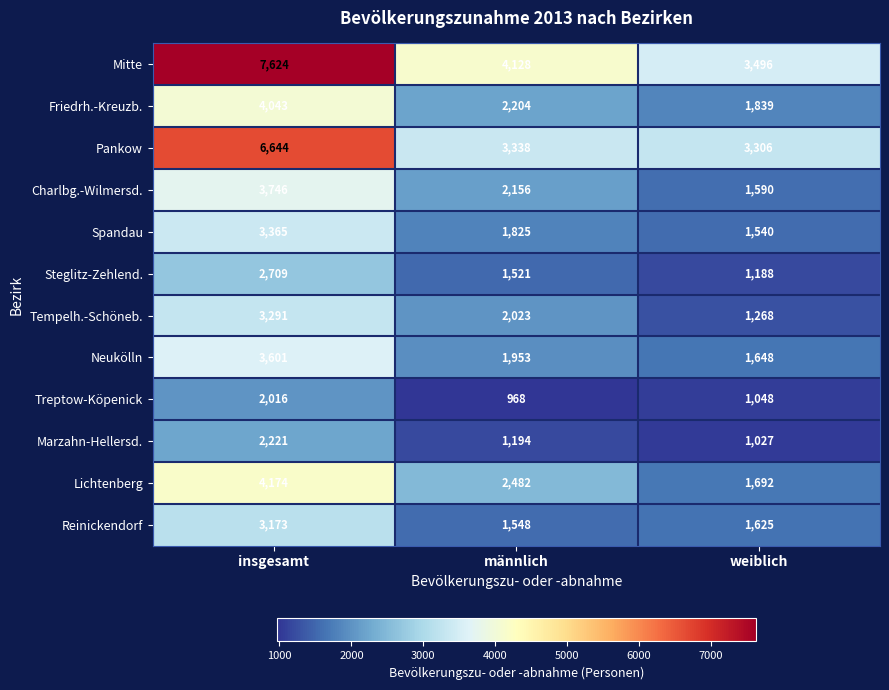

How many Charlbg.-Wilmersd. values are between 1590 and 3746?

3